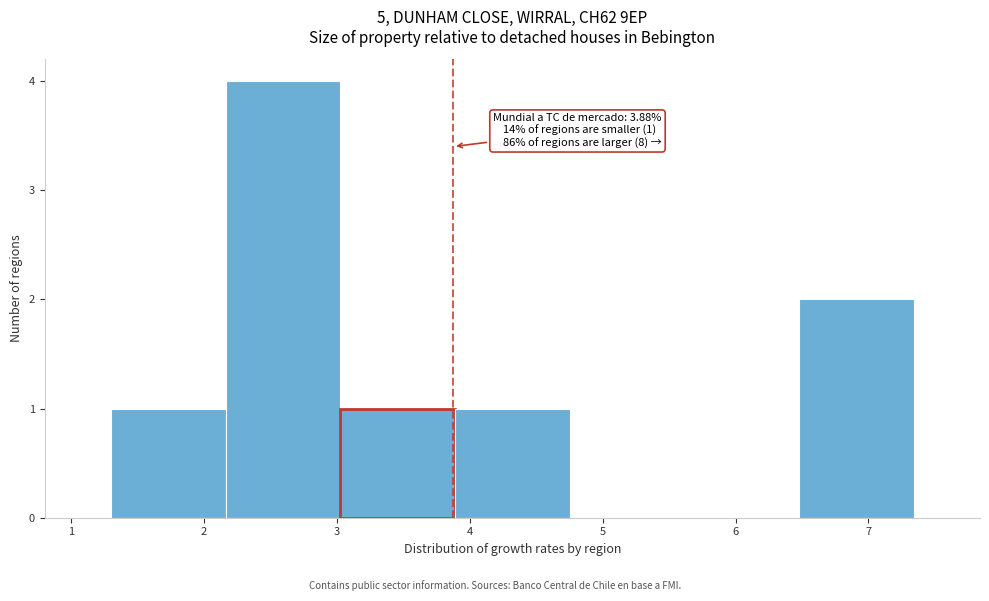

Over which range of the x-axis is the bar tallest?

2.2 to 3.0